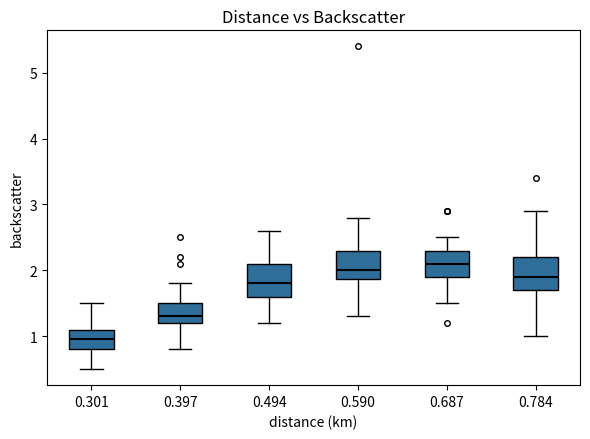

Which box's median line is the lowest?

0.301